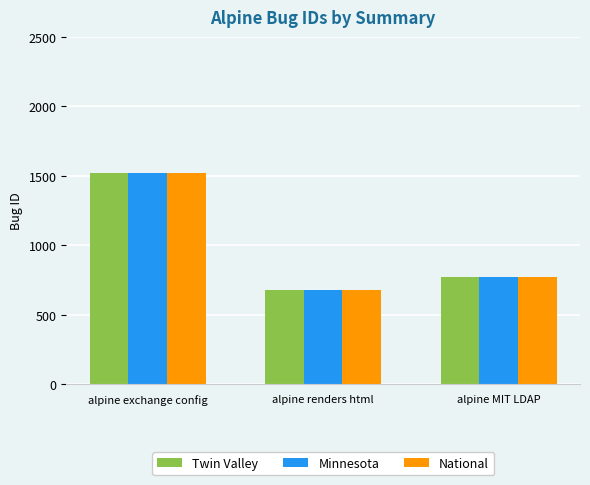

How many data points does each series have?

3